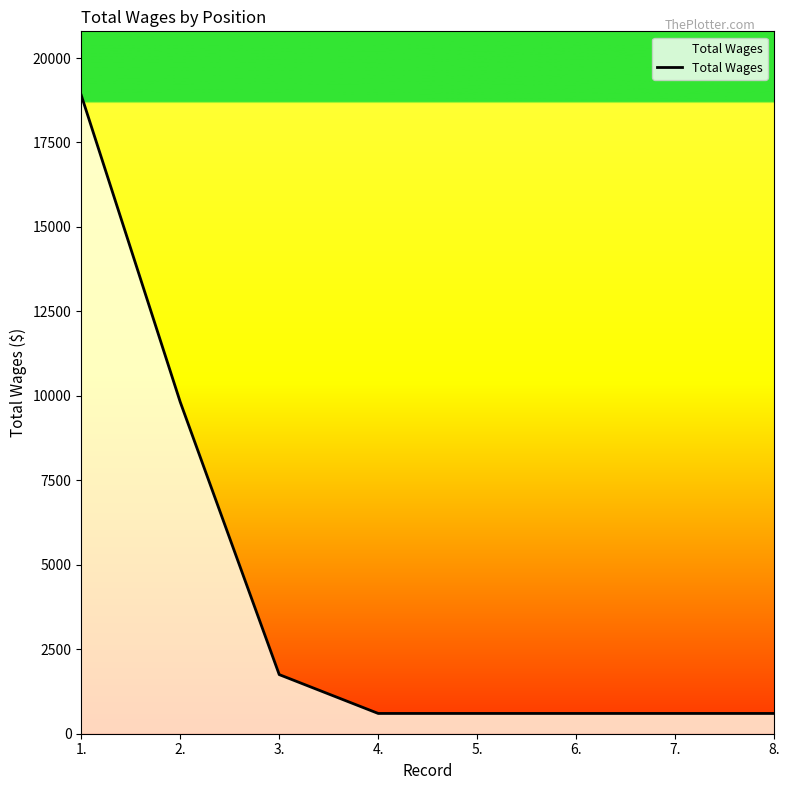

Does the chart have visible grid lines?

No